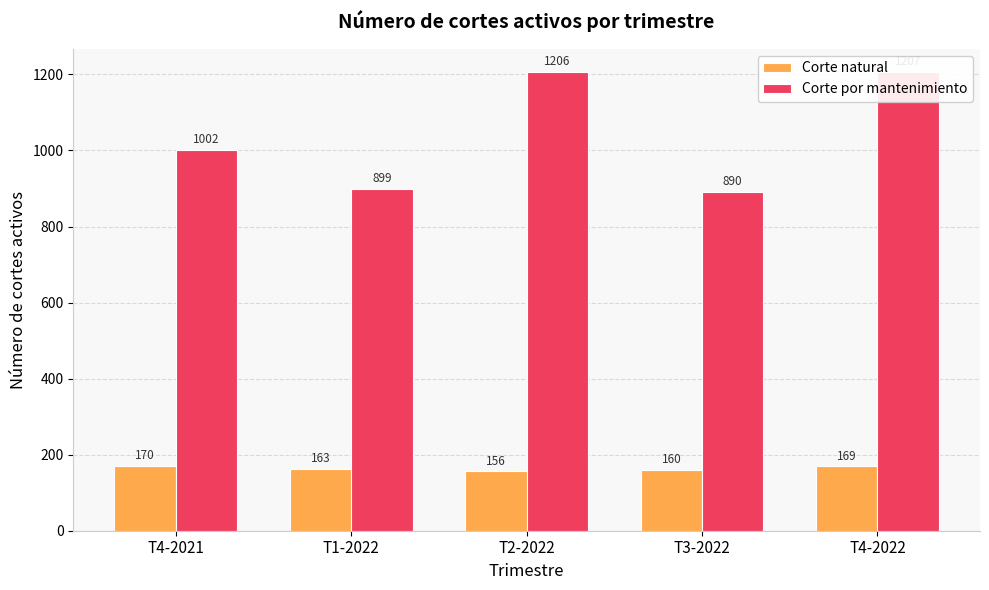

Which series has the largest total across all categories?

Corte por mantenimiento